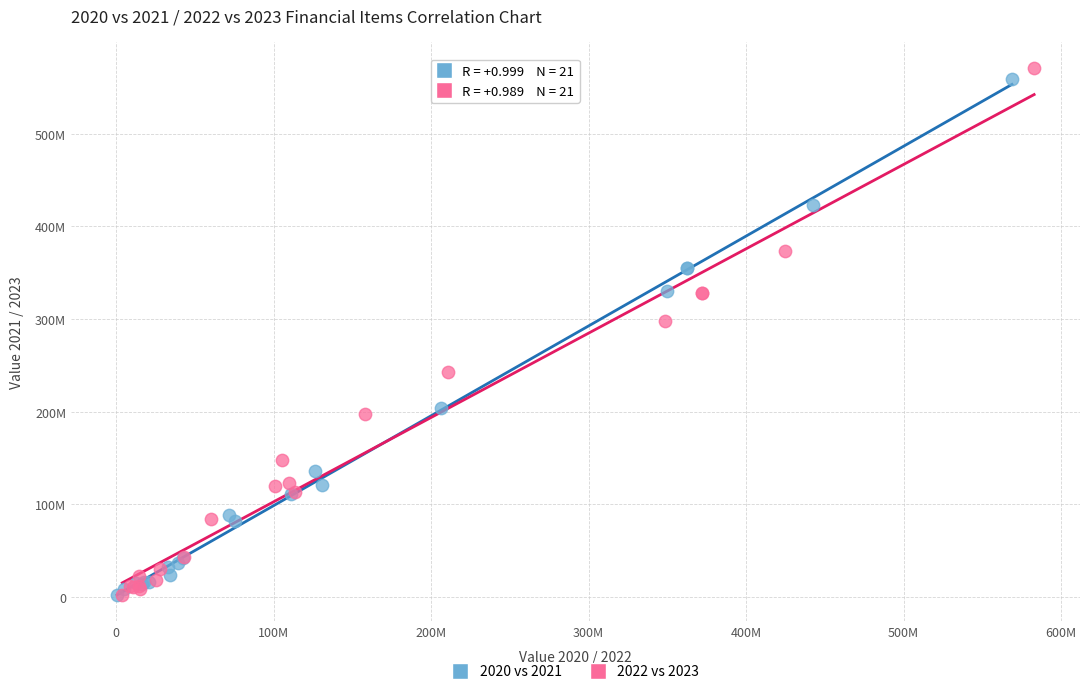

What are all the series names shown in the legend?

2020 vs 2021, 2022 vs 2023